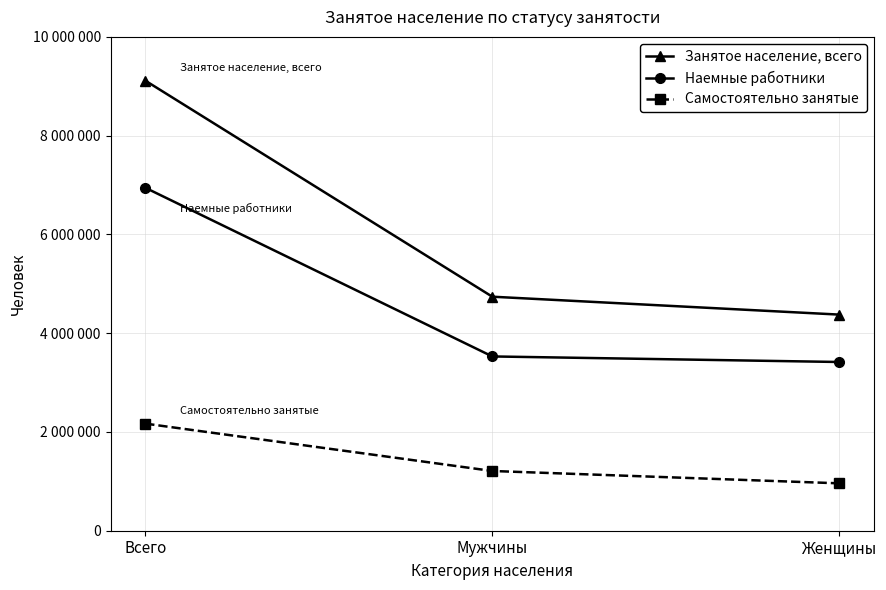

What value does the Занятое население, всего series have at Мужчины?

4738869